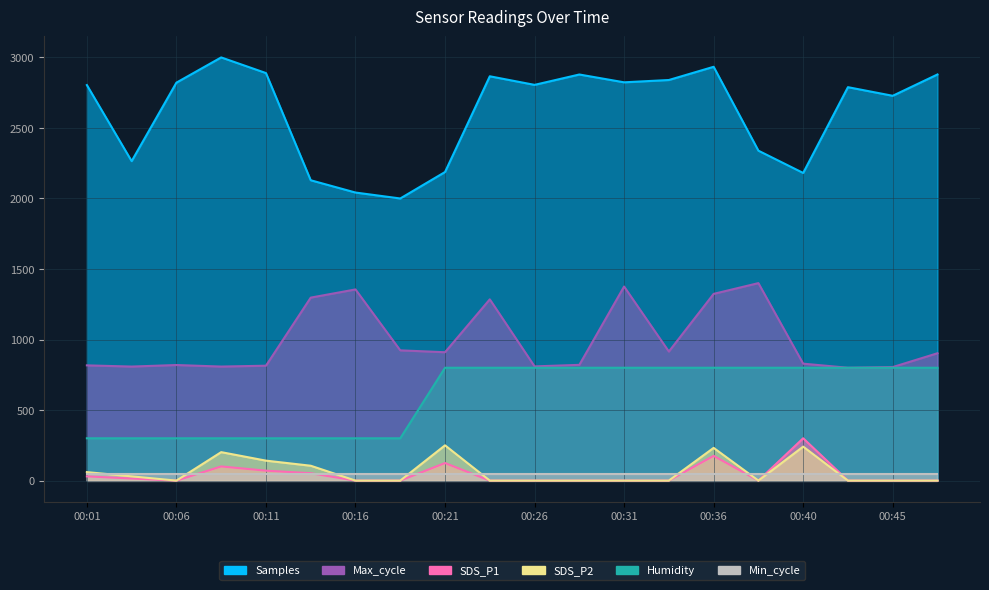

Is it true that SDS_P2 equals 30.1 at 00:04?

True